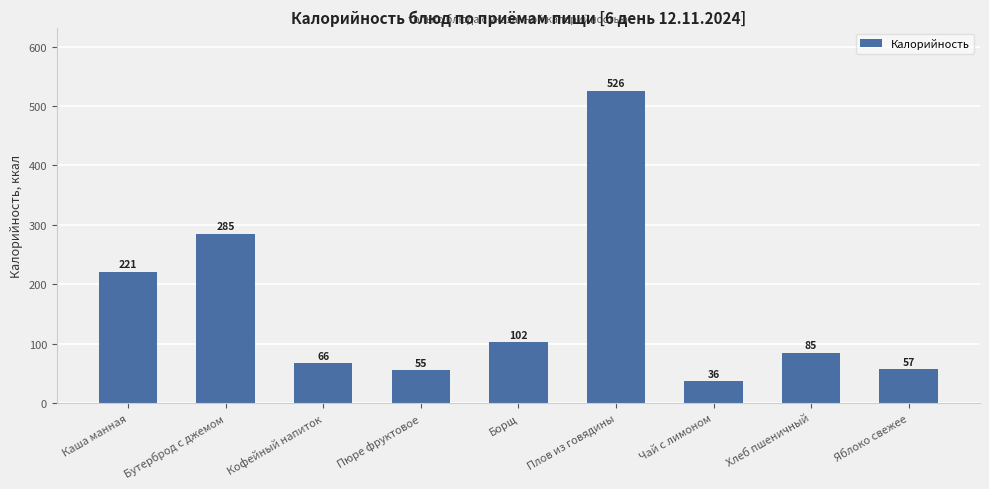

How many values are below 85?

4